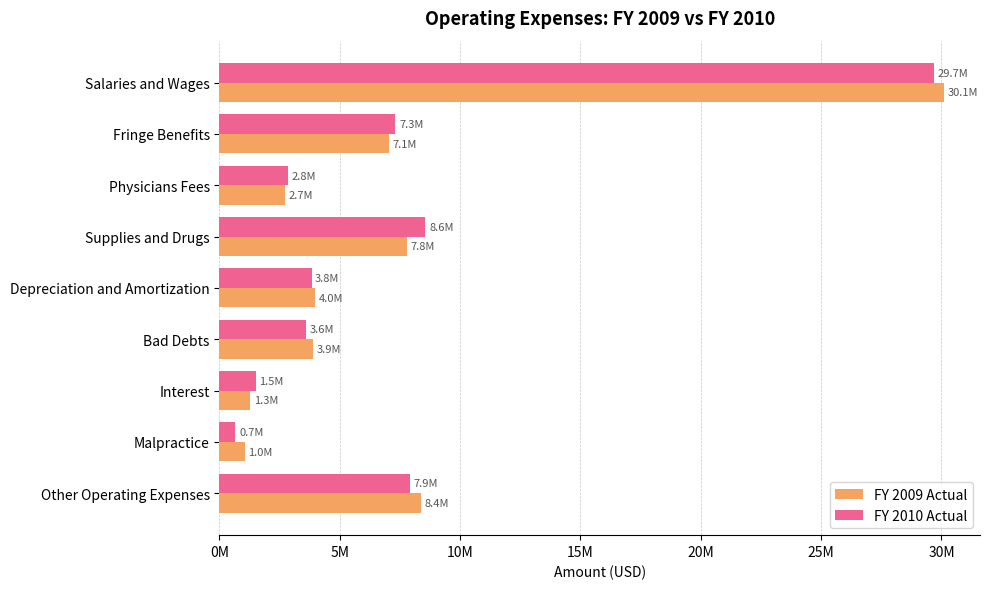

What is the difference between the maximum and minimum values in the FY 2010 Actual series?

29013866